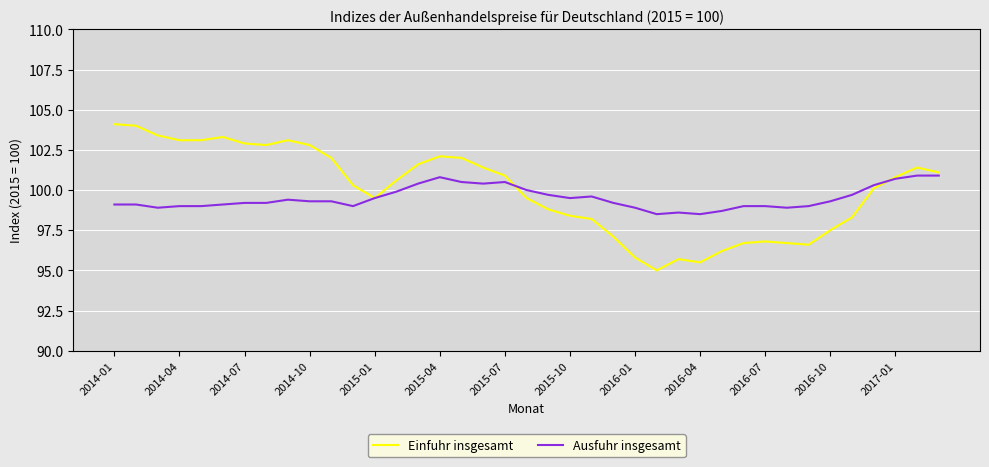

True or false: Einfuhr insgesamt and Ausfuhr insgesamt cross at least once.

True